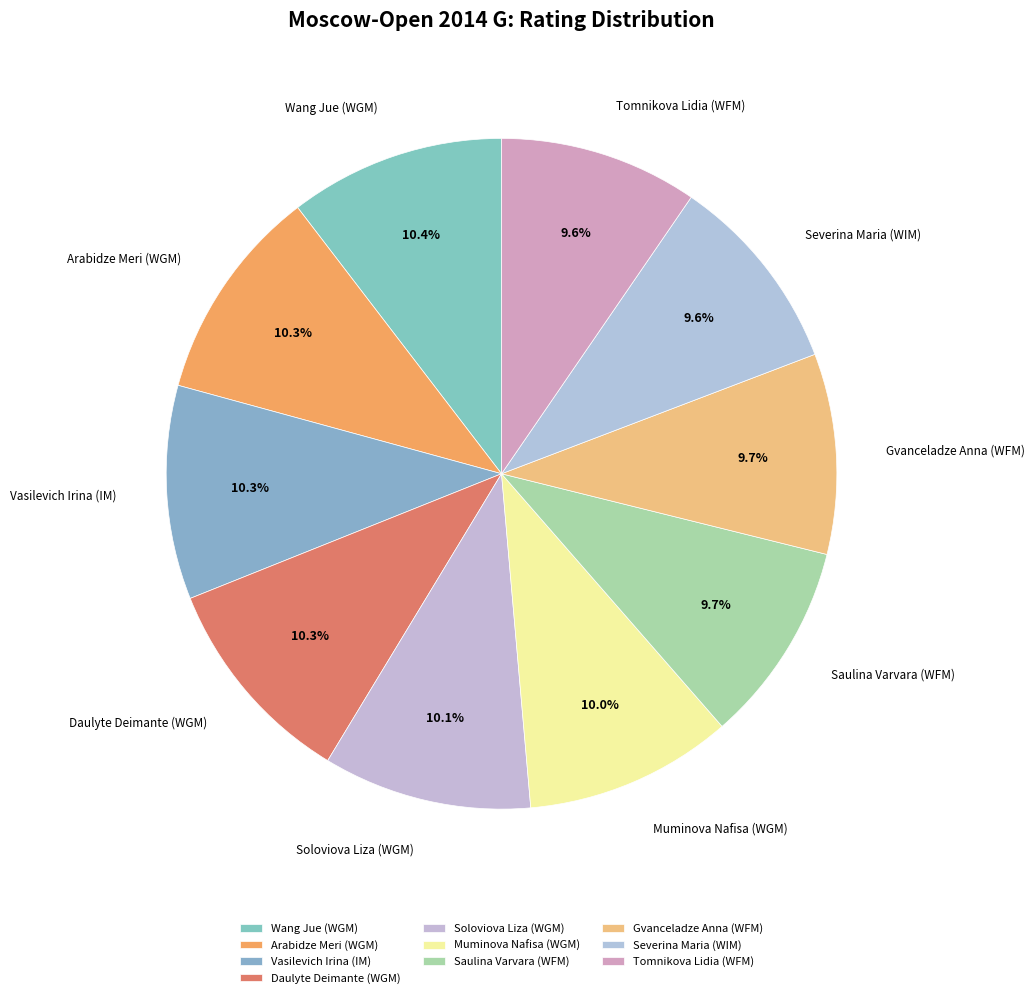

Combined, what portion of the pie is Vasilevich Irina (IM) and Soloviova Liza (WGM)?

20.4%